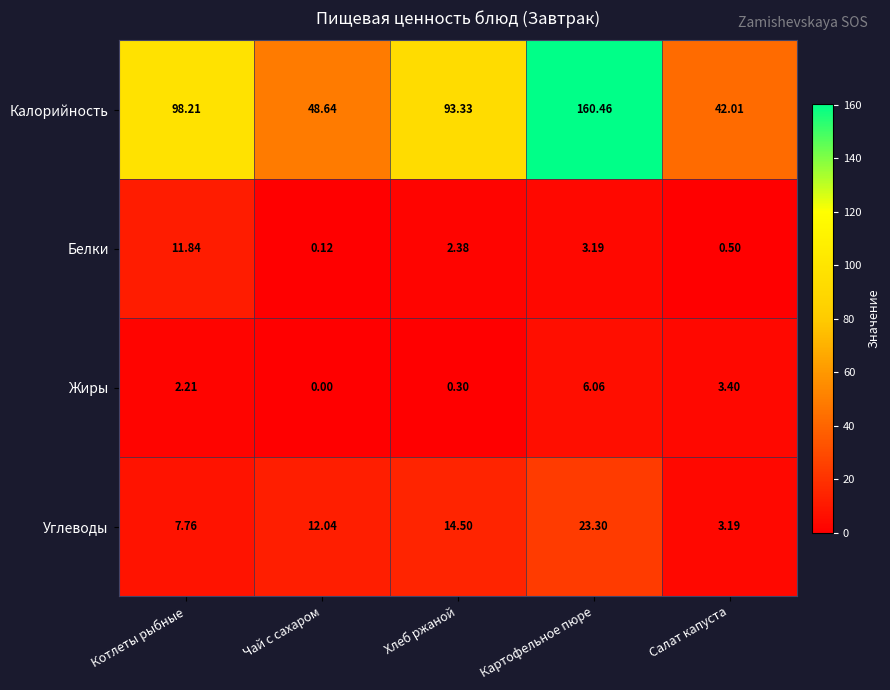

Which series has the largest total across all categories?

Калорийность